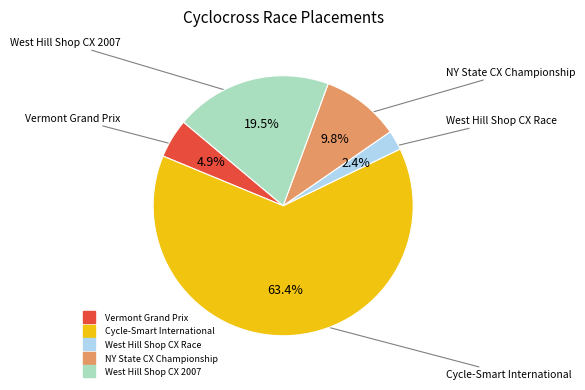

Is there a majority slice in this chart?

Yes